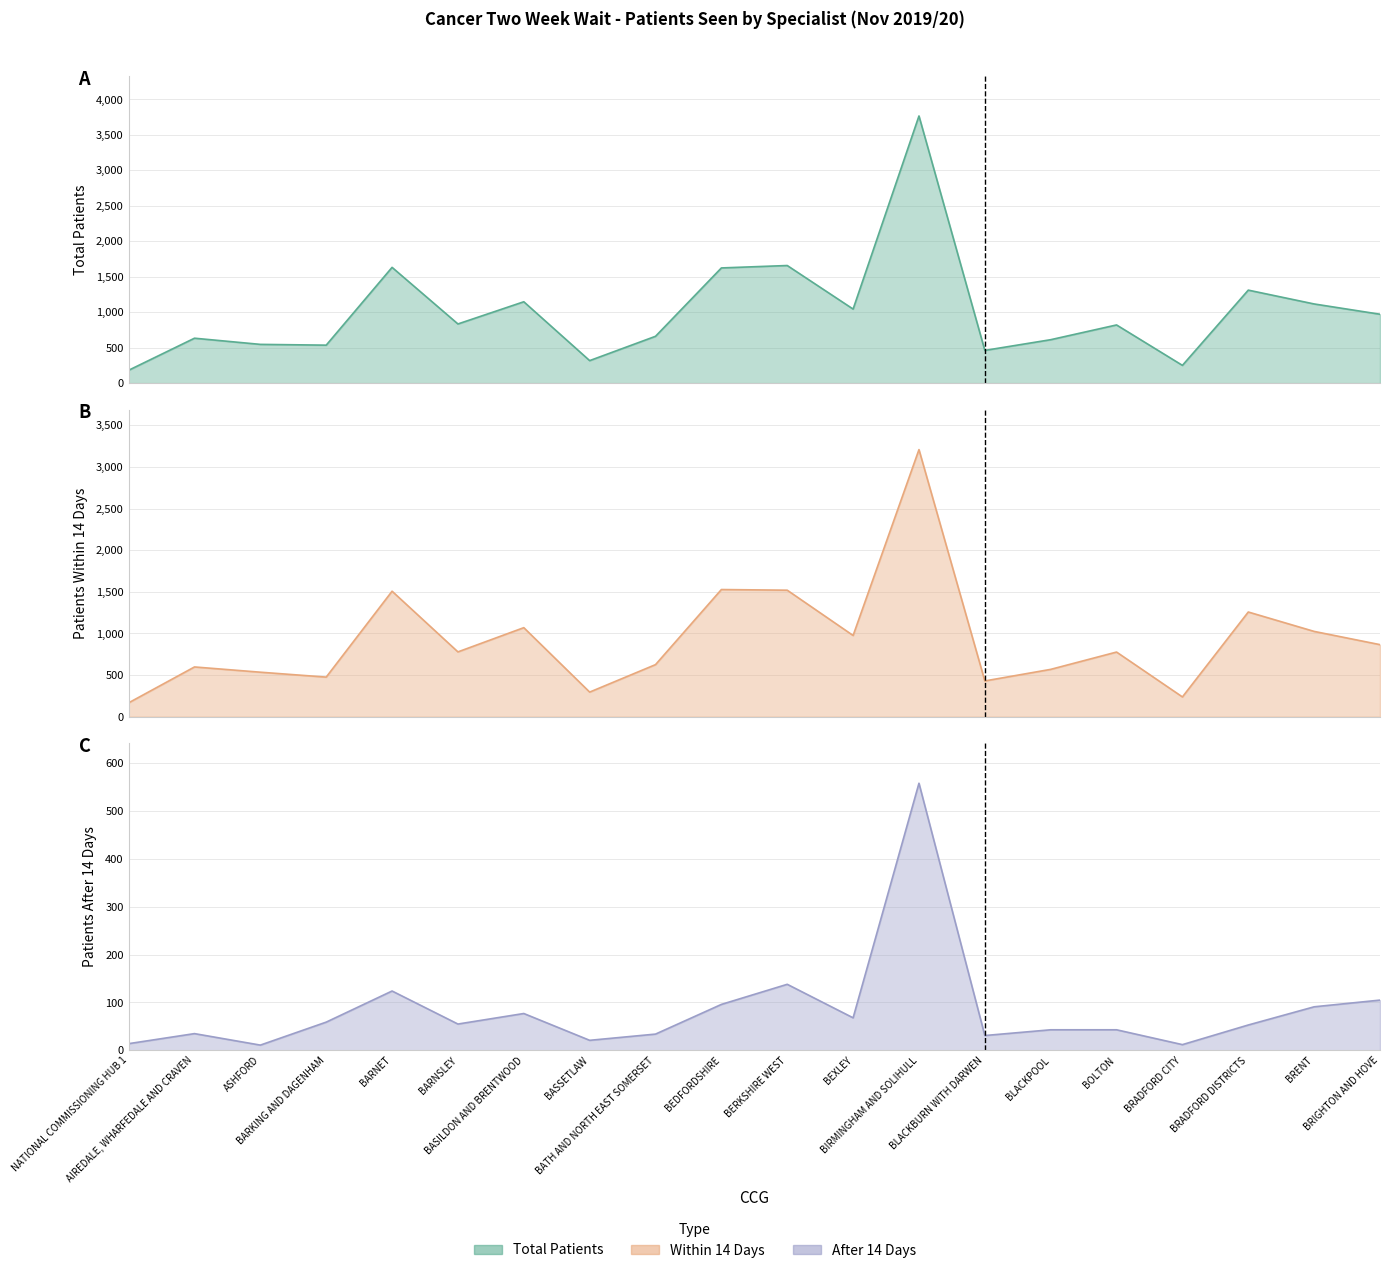

Between BASILDON AND BRENTWOOD and BRADFORD CITY, which is larger?

BASILDON AND BRENTWOOD